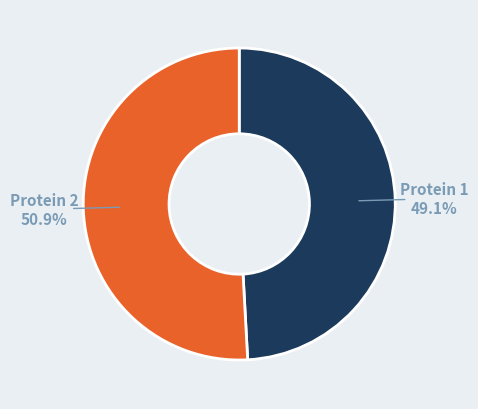

Approximately how many times larger is the value at Protein 1 compared to Protein 2?

1.0